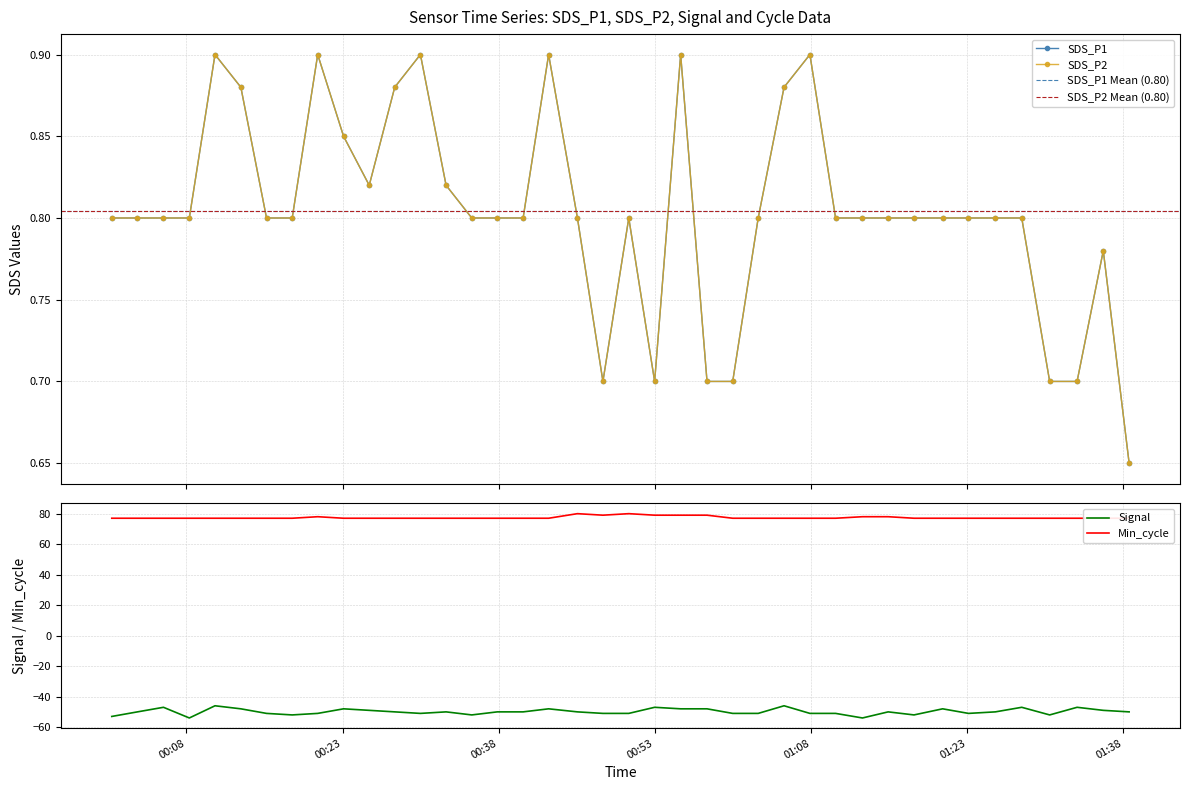

What position from the left is 2022/06/10 01:12:57?

30